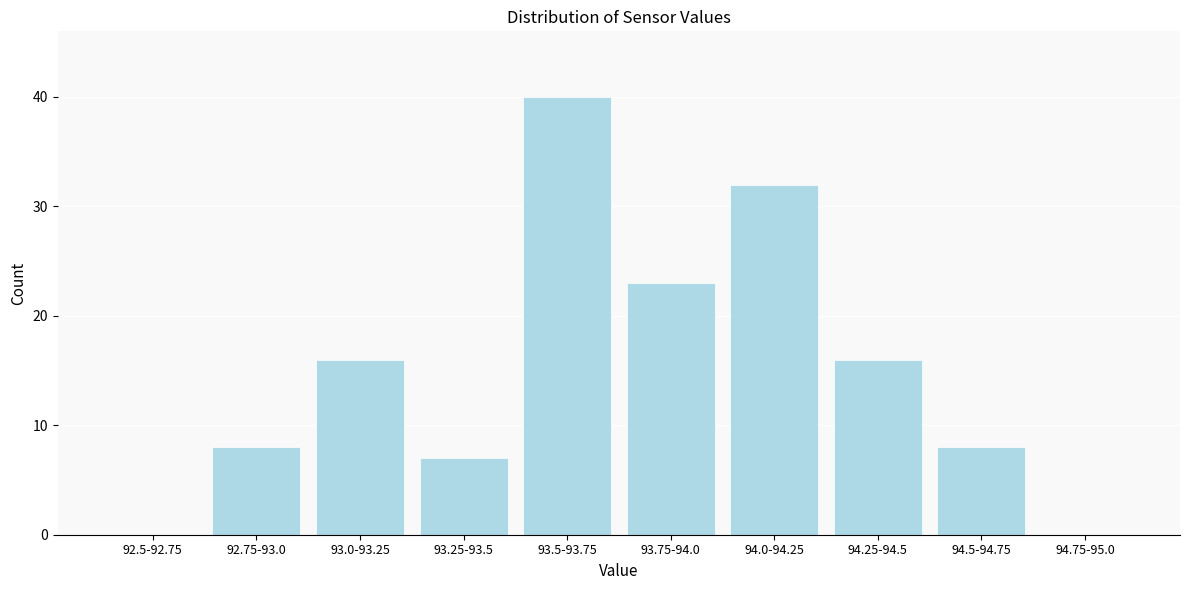

Reading left to right, what are all the values shown in this chart?

92.5-92.75=0	92.75-93.0=8	93.0-93.25=16	93.25-93.5=7	93.5-93.75=40	93.75-94.0=23	94.0-94.25=32	94.25-94.5=16	94.5-94.75=8	94.75-95.0=0